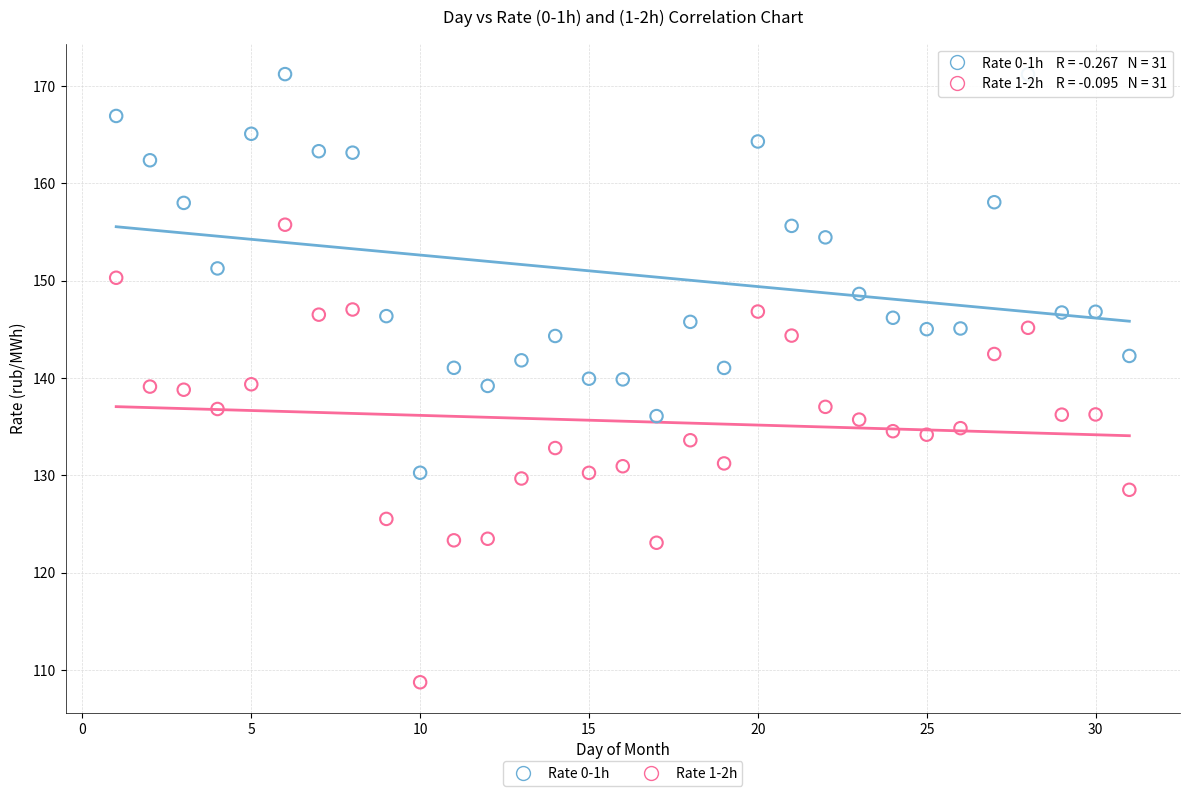

Across all data points, what is the range of Y values (max minus min)?

62.5